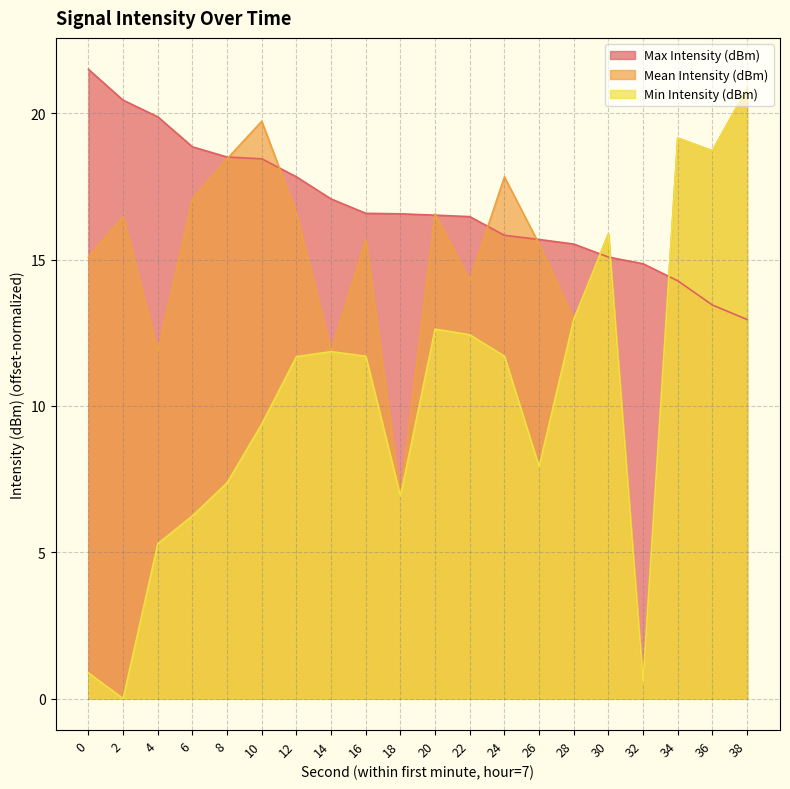

The Mean Intensity (dBm) series shows 30.0 at 10. True or false?

False